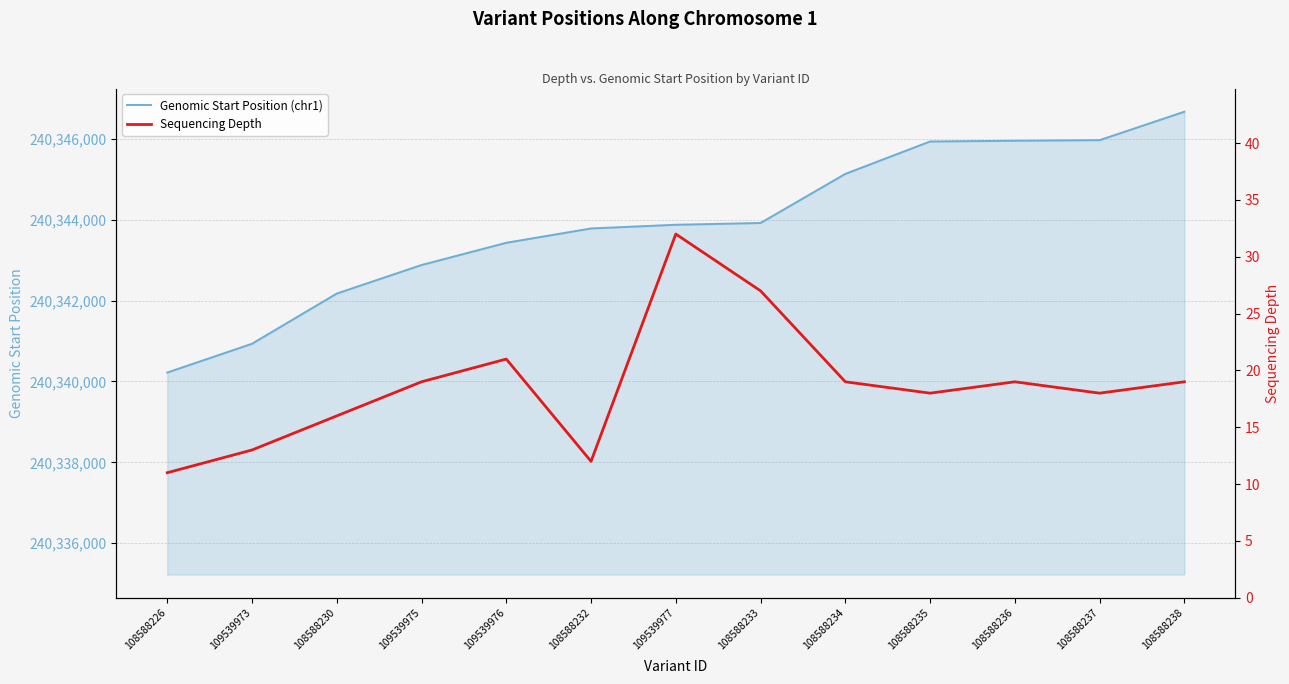

At which category does Sequencing Depth reach its first local peak?

109539976